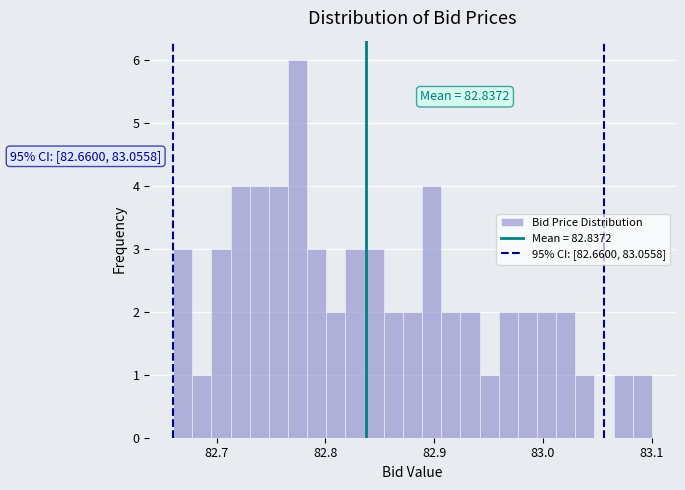

Read against the x-axis, roughly where is the centre of the tallest bar?

82.77